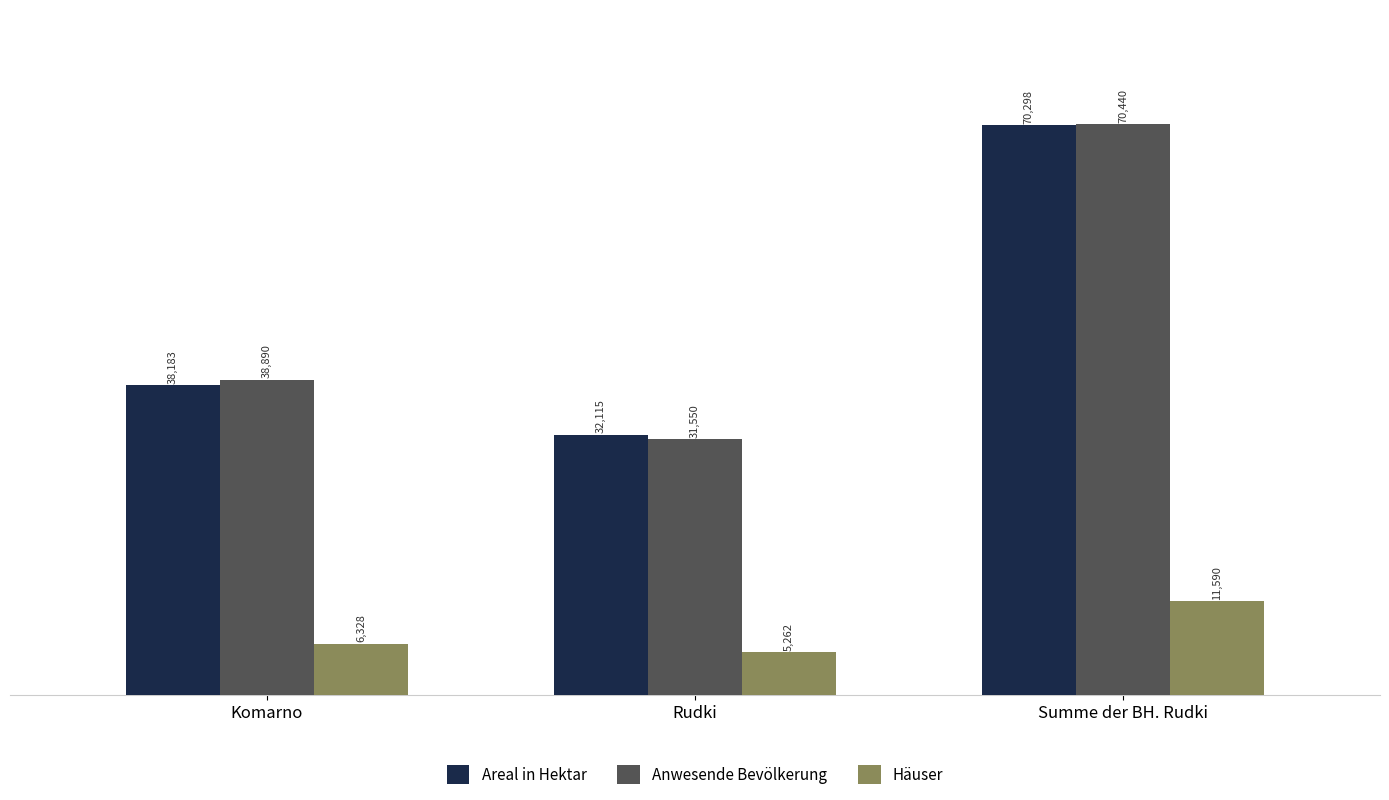

How many bars are there in total?

9